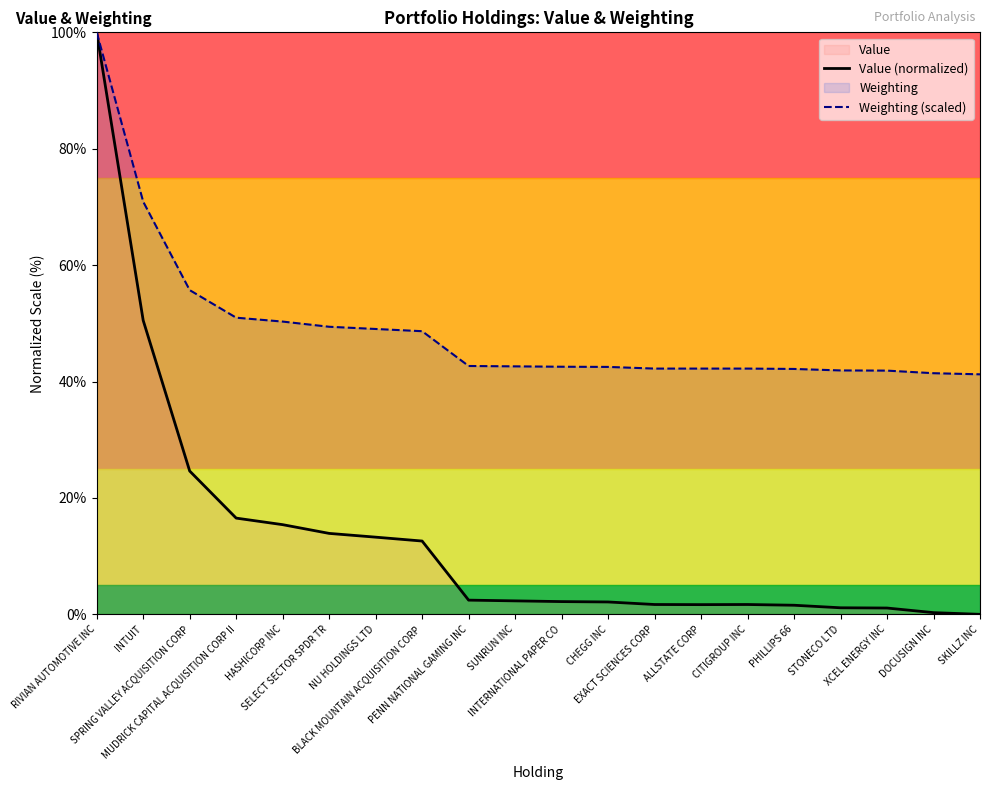

What is the maximum value shown in the chart?

100.0